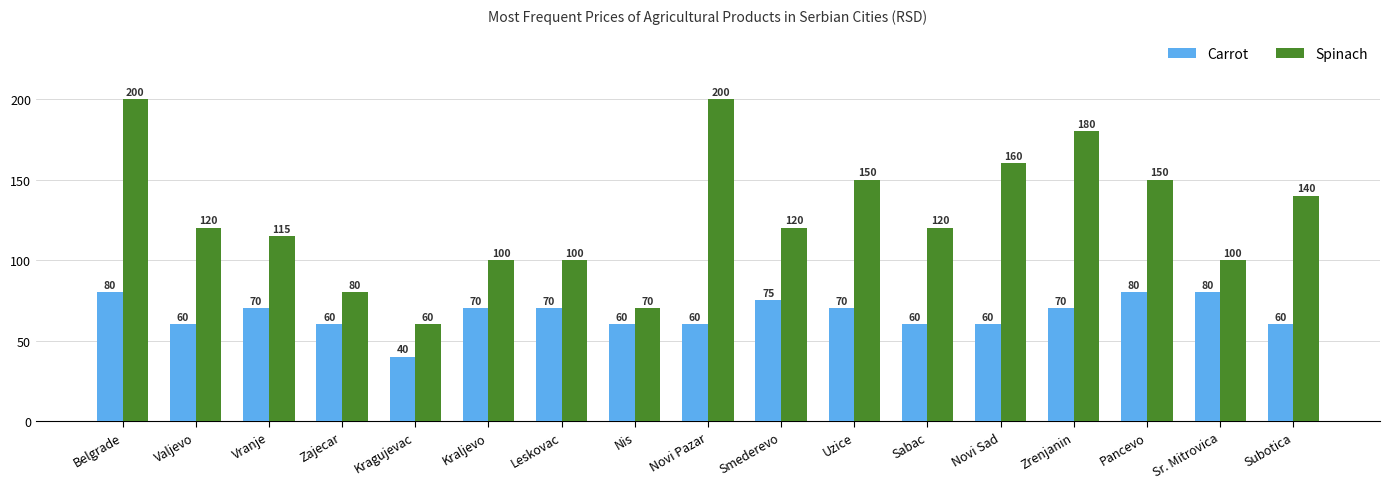

Read the Spinach value at Uzice.

150.0